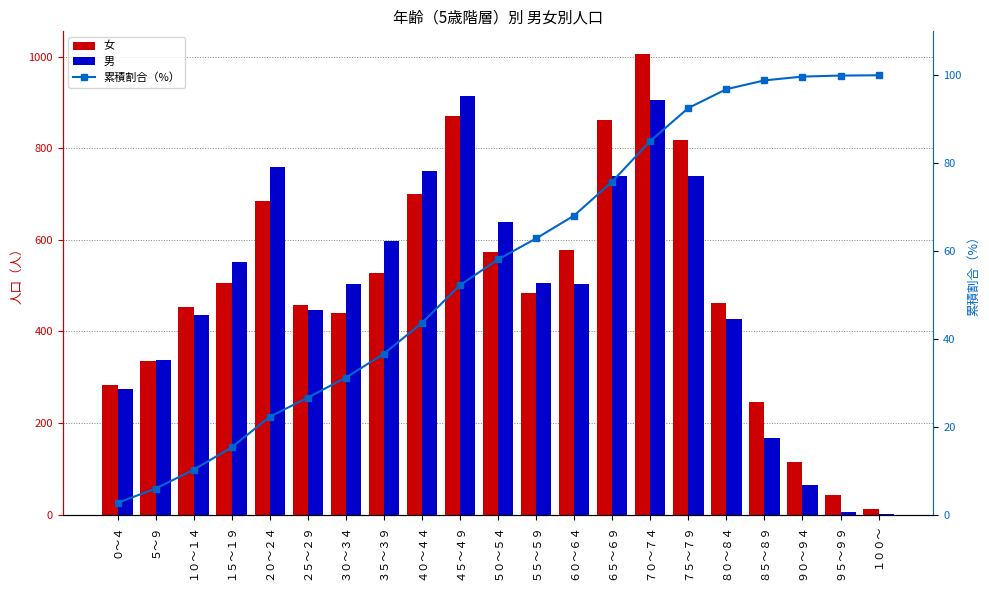

How many groups of bars are there?

21